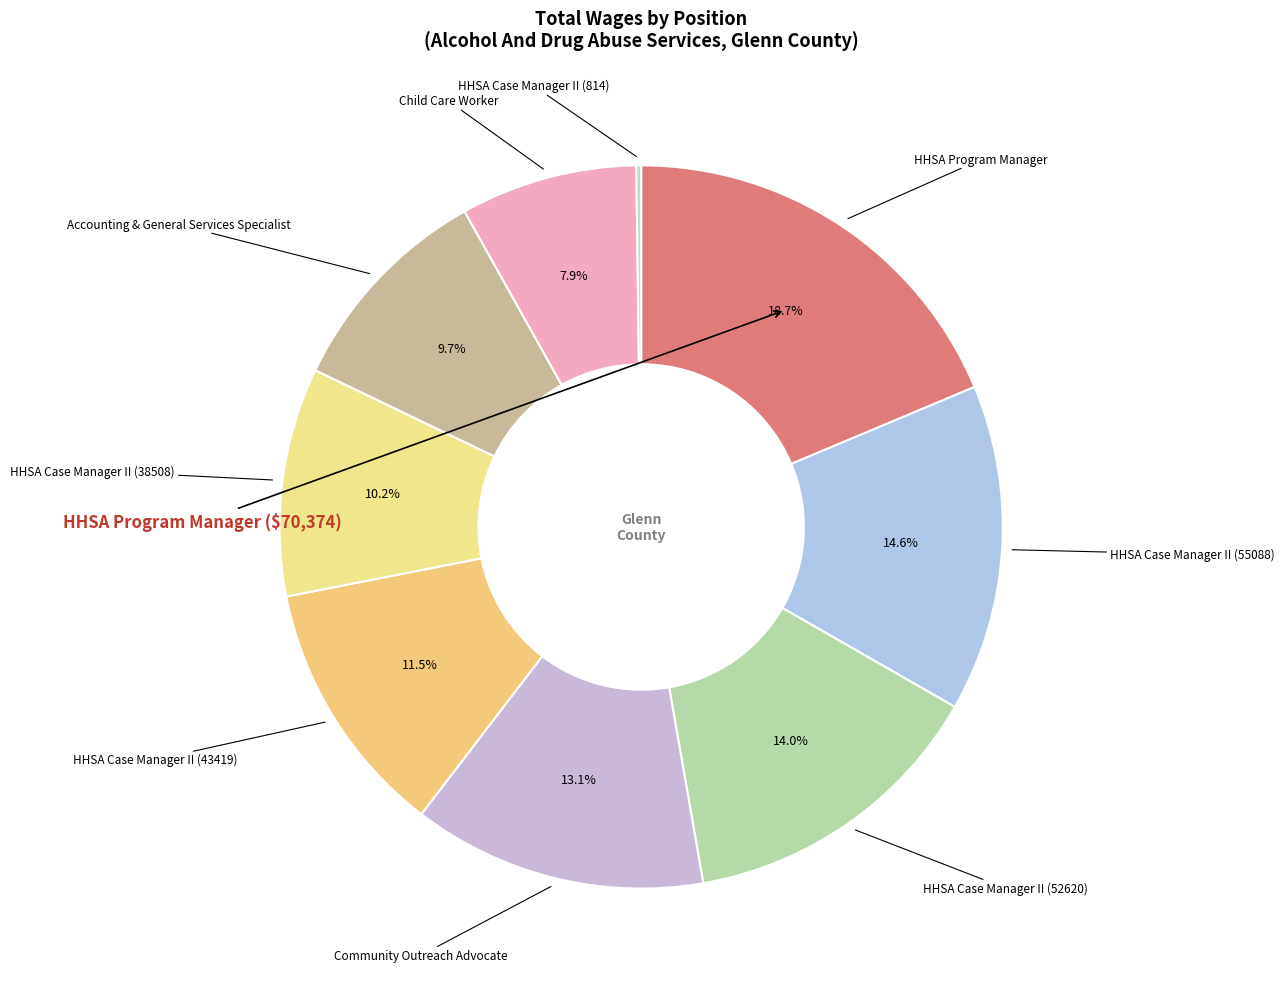

Does any single category account for the majority?

No